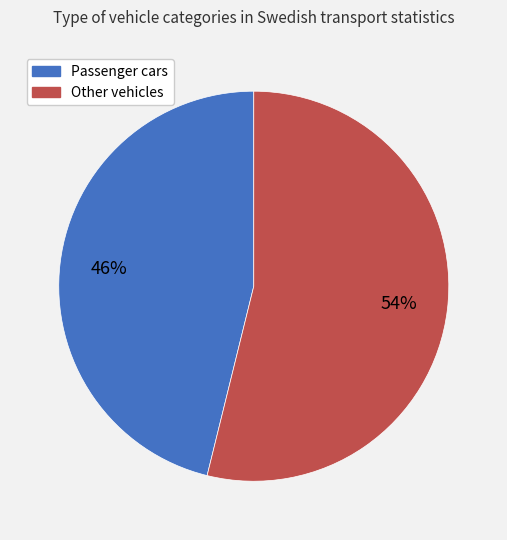

Is the sum of Passenger cars and Other vehicles greater than half?

Yes